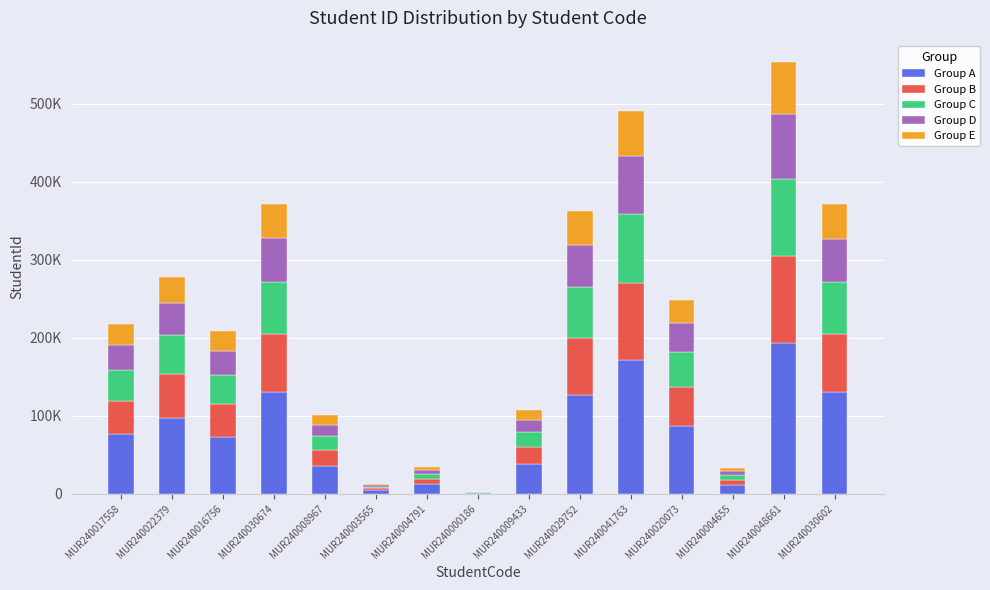

Are the bars grouped side by side (vs. stacked)?

No